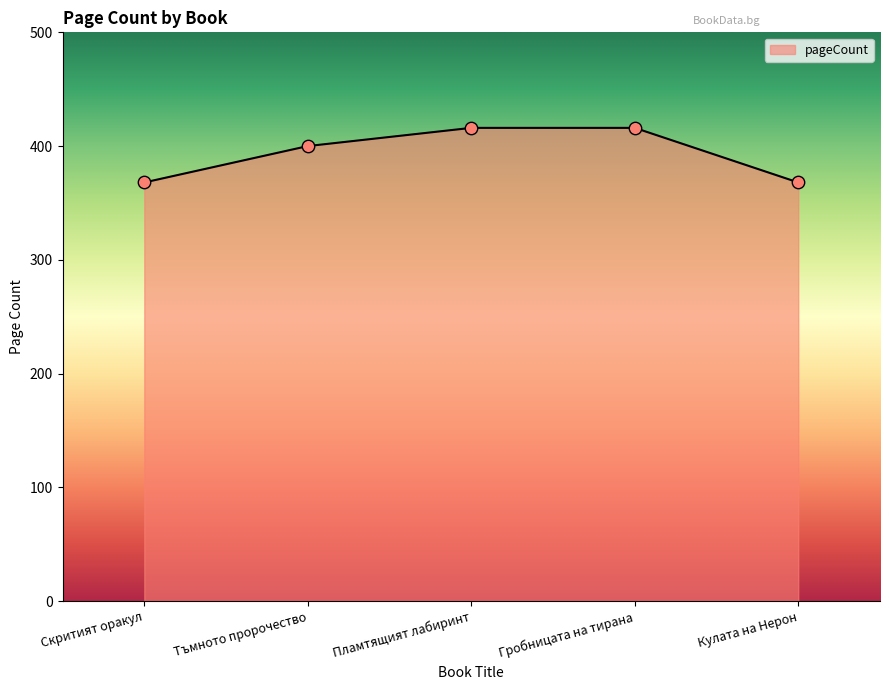

Which has a higher value, Пламтящият лабиринт or Кулата на Нерон?

Пламтящият лабиринт